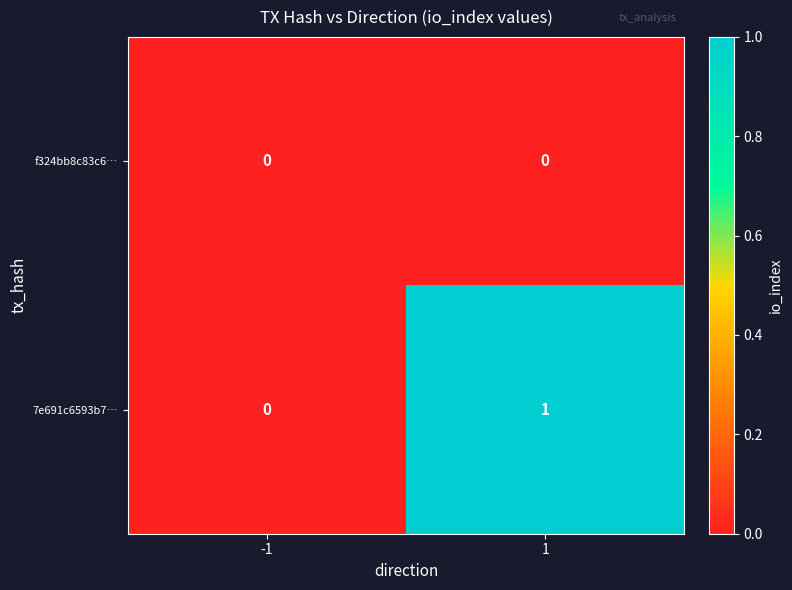

Is the value of 7e691c6593b7… at 1 greater than the value of f324bb8c83c6… at 1?

Yes